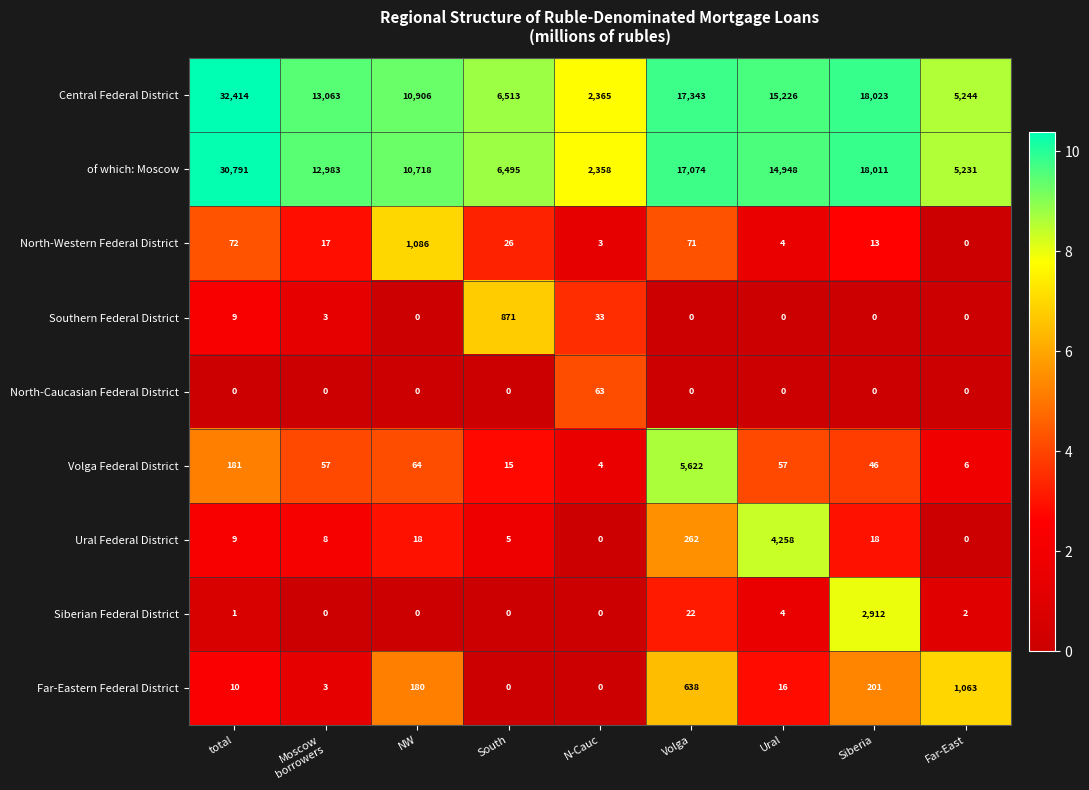

What is the difference between the highest and lowest values at Volga?

17343